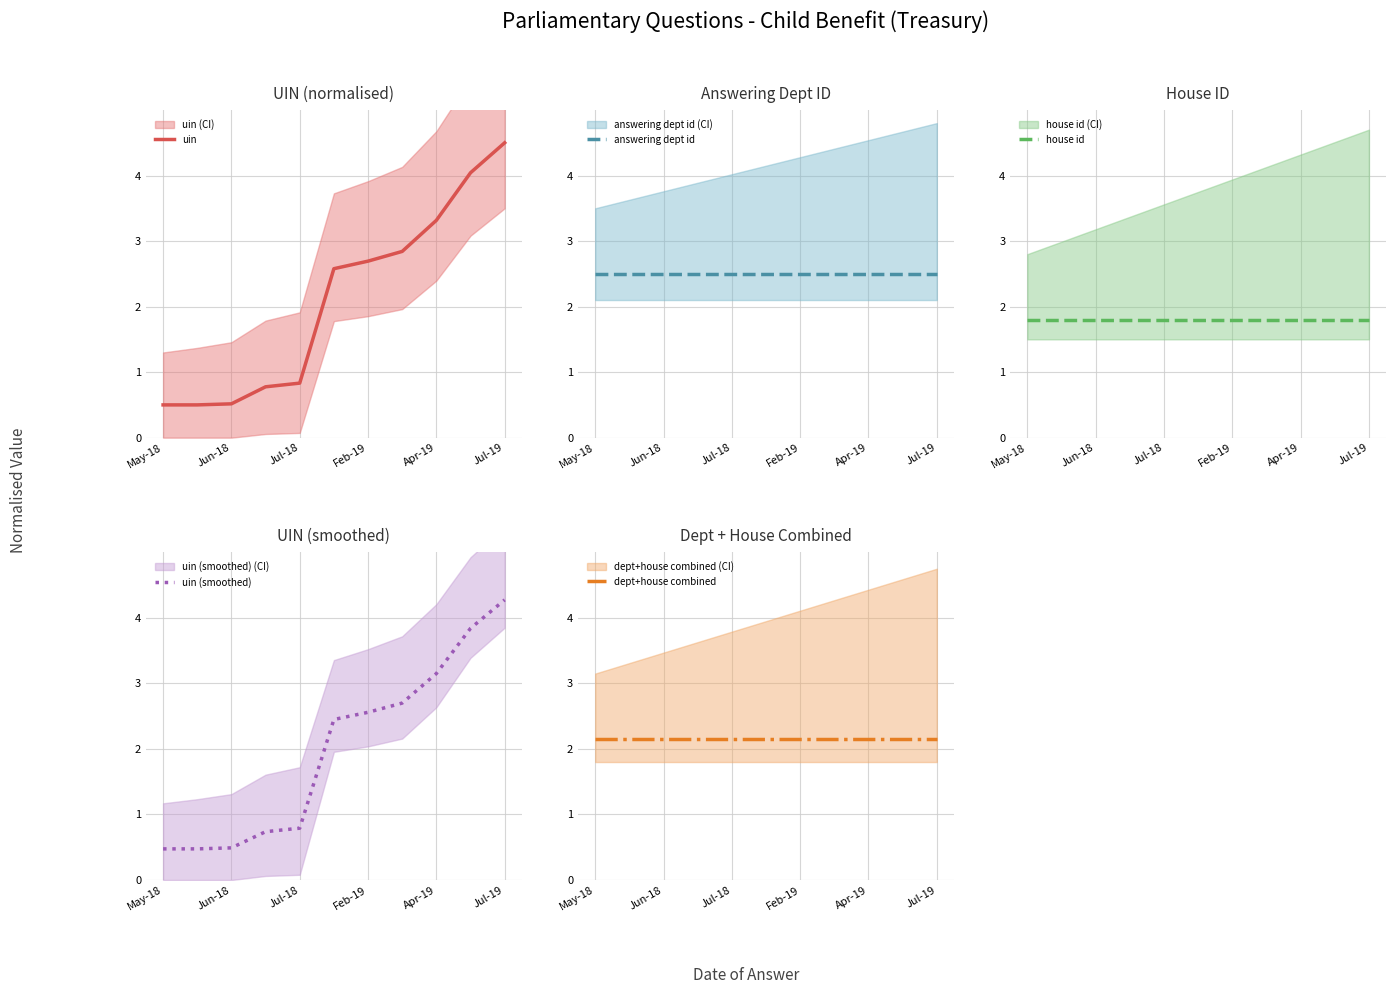

Does the chart have visible grid lines?

Yes